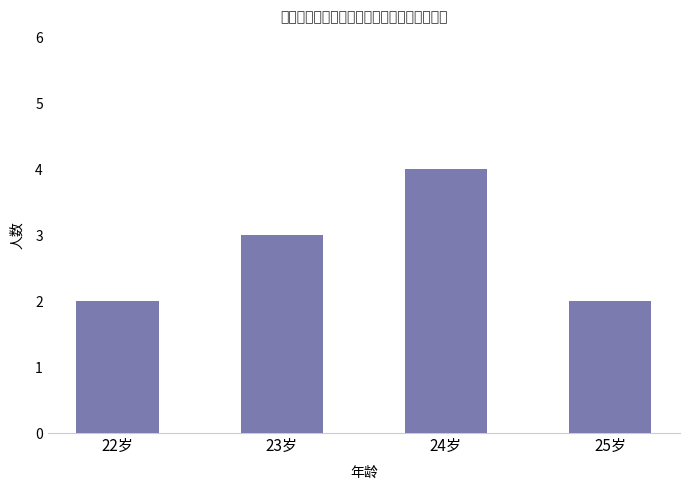

What is the smallest value displayed?

2